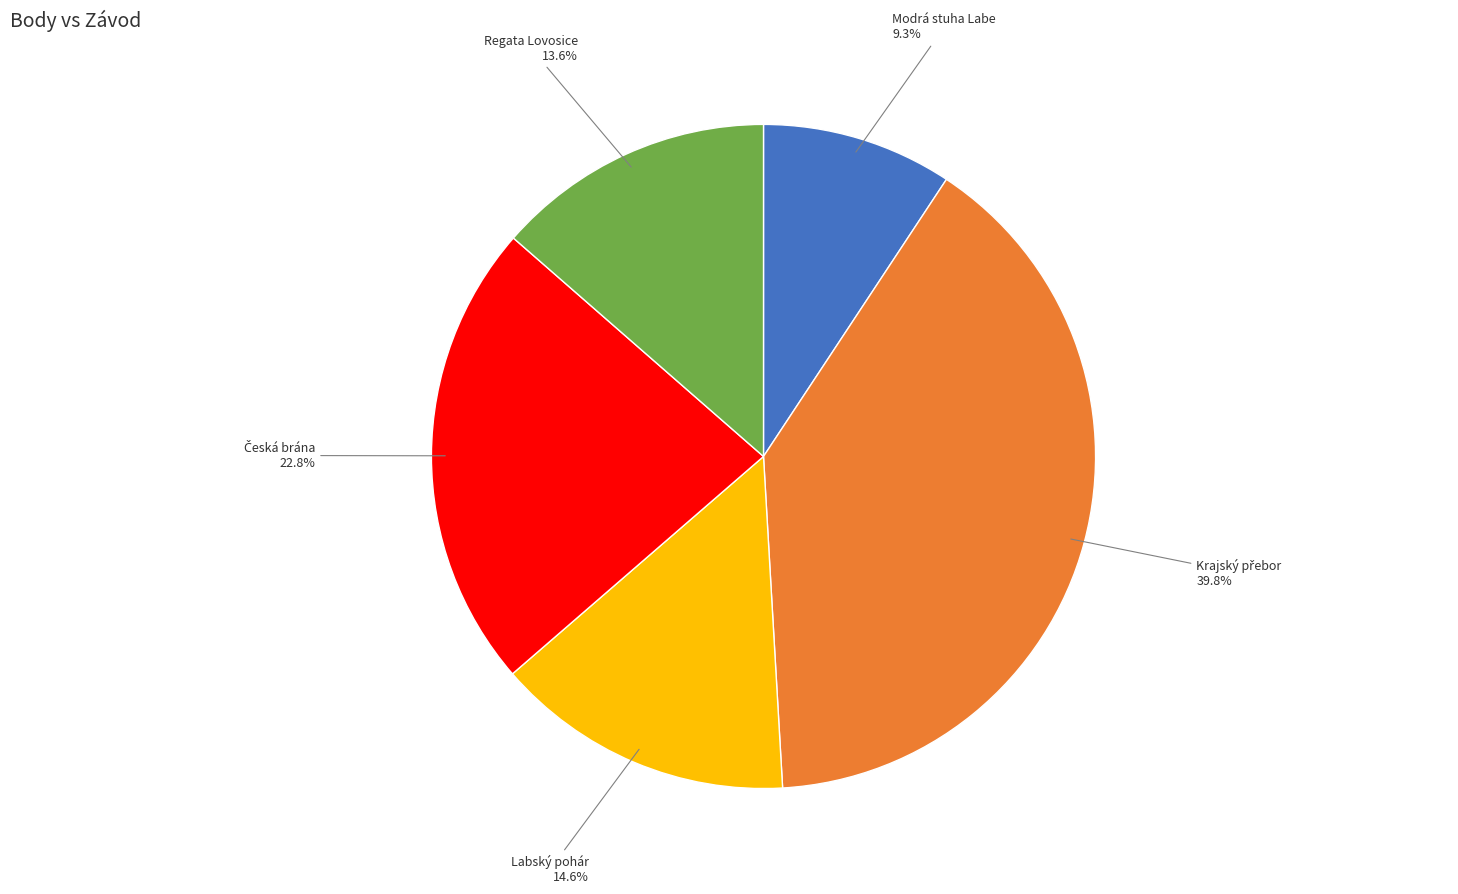

Which category has the smallest portion of the pie?

Modrá stuha Labe